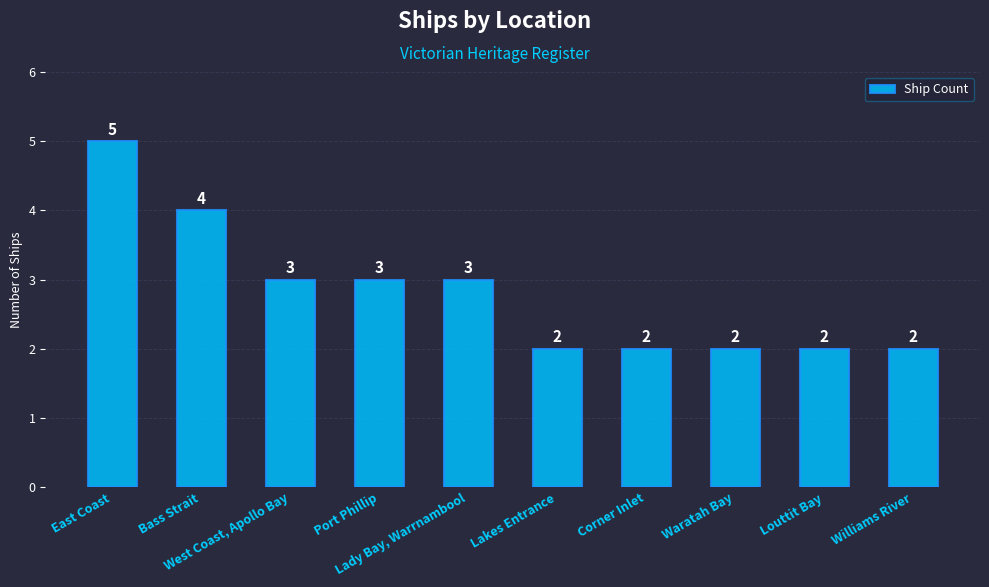

What is the value of the 9th bar from the left?

2